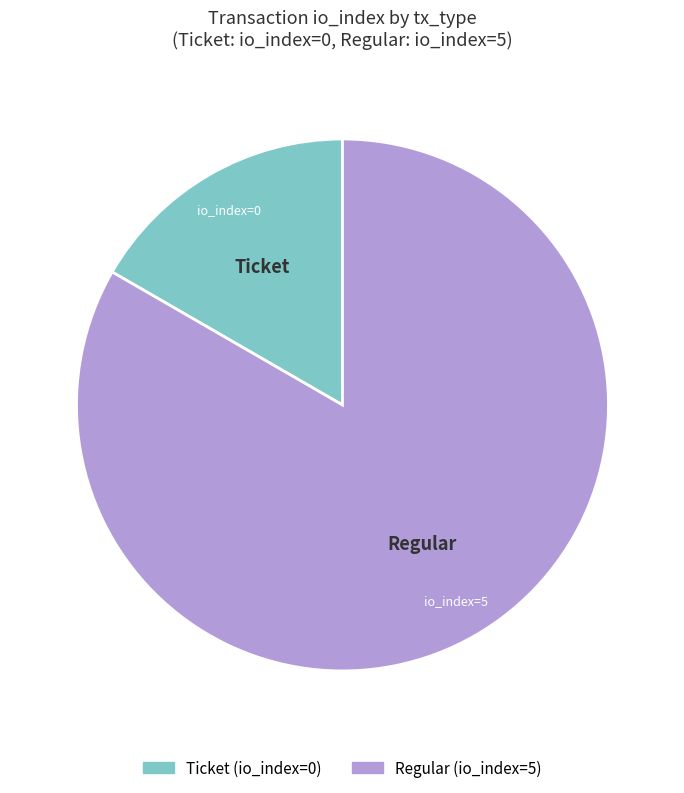

Is the sum of Ticket and Regular greater than half?

Yes